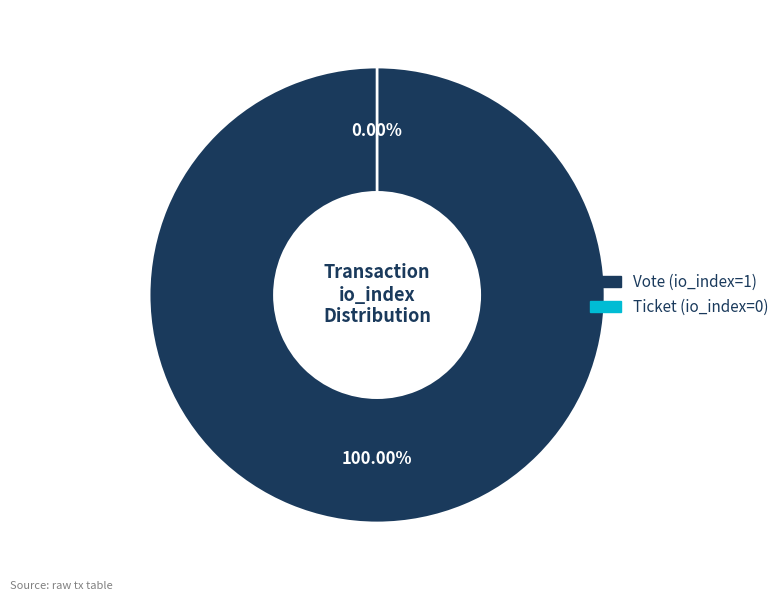

The Vote (io_index=1) slice represents 88% of the pie. True or false?

False